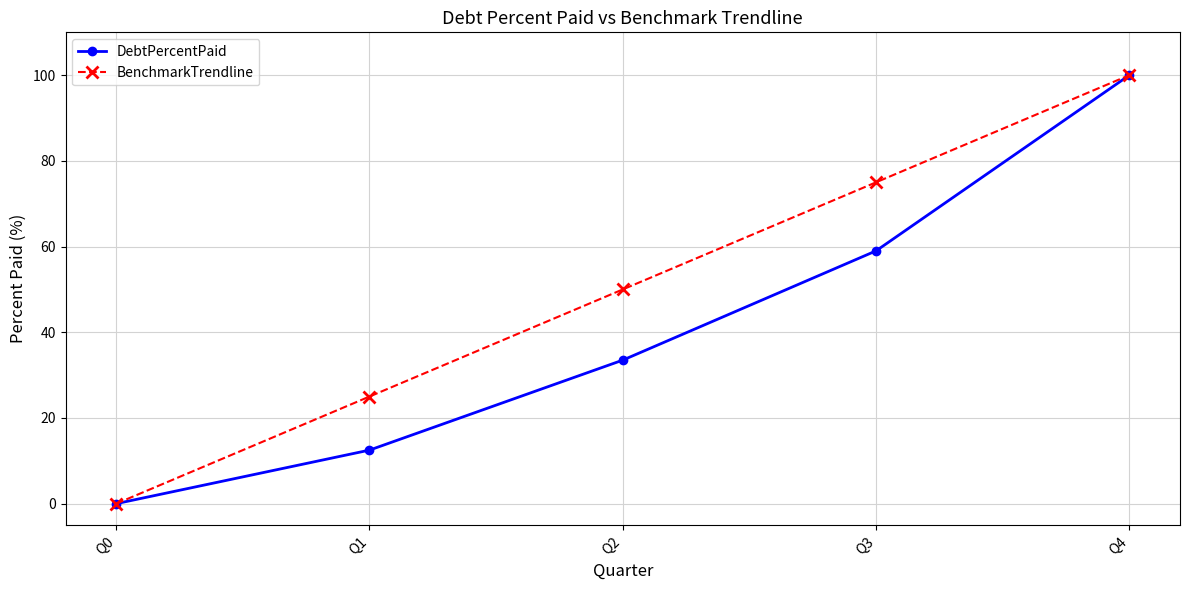

Between Q1 and Q4, which series saw the biggest shift?

DebtPercentPaid